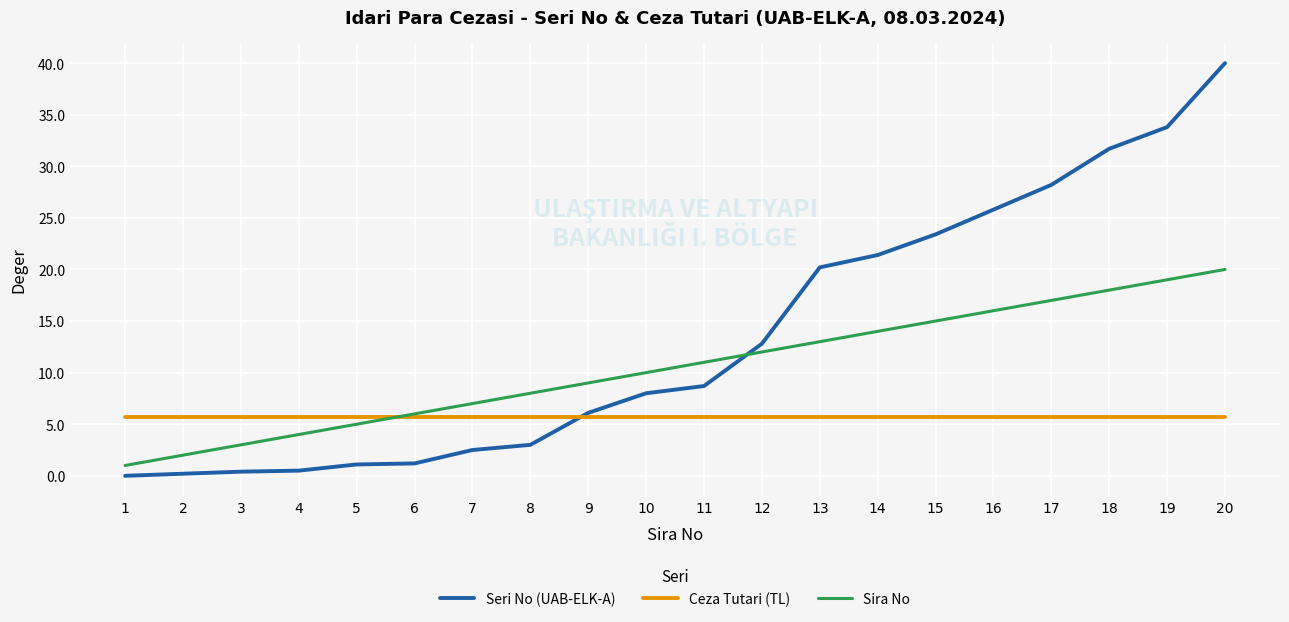

What is the minimum value for Sira No?

1.0